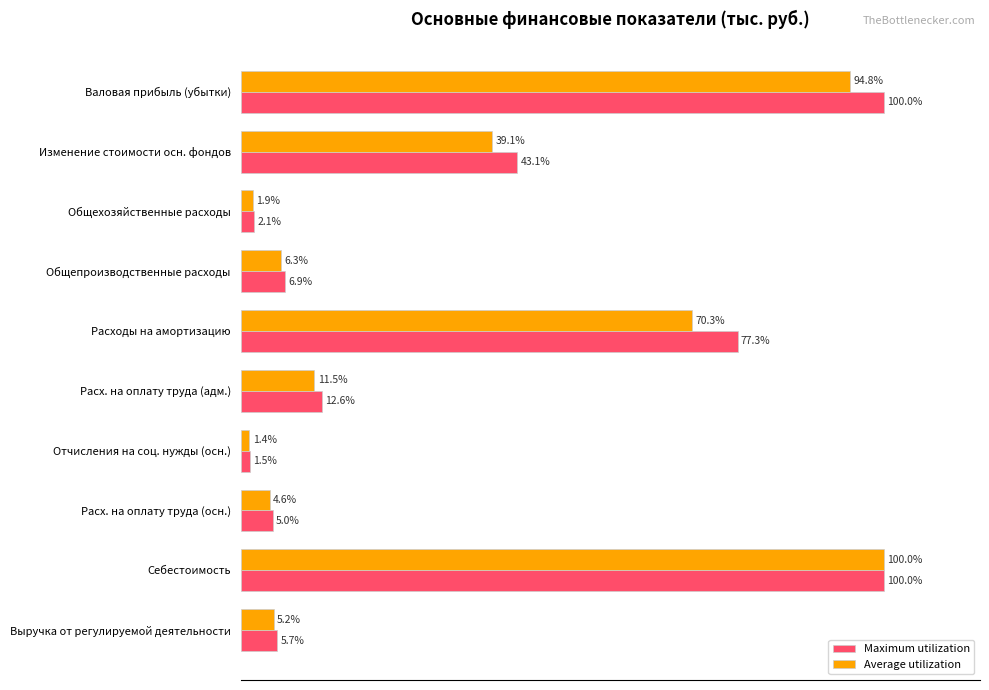

At which label does Average utilization reach its minimum?

Отчисления на соц. нужды (осн.)